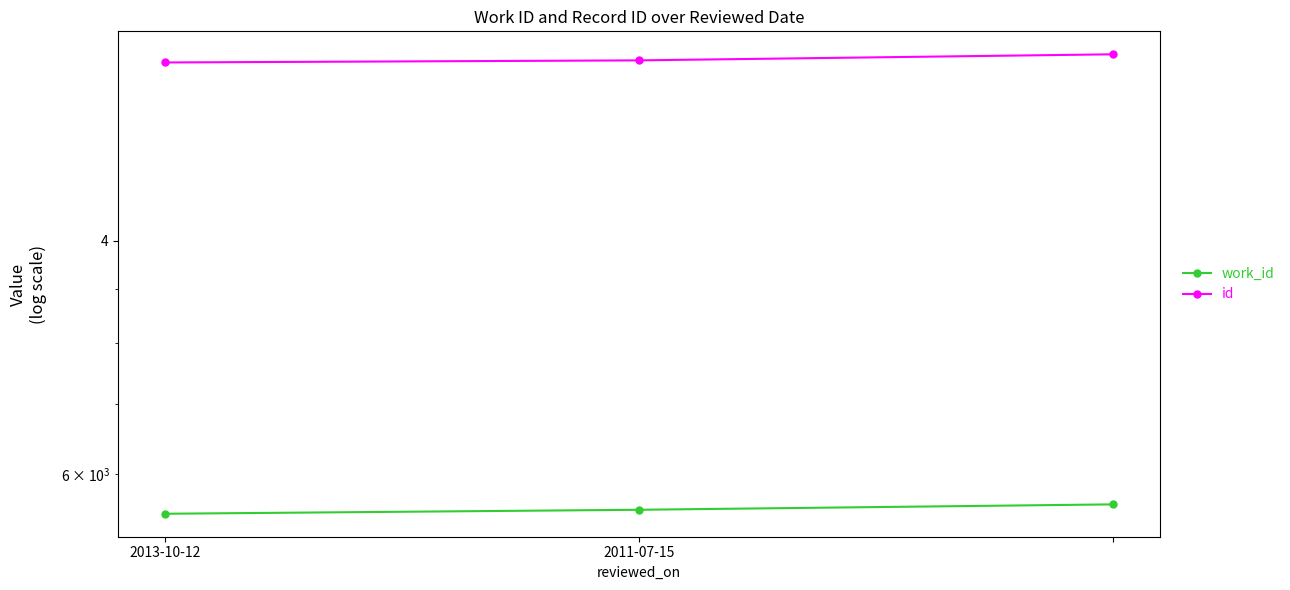

What position from the right is 2011-07-15?

2